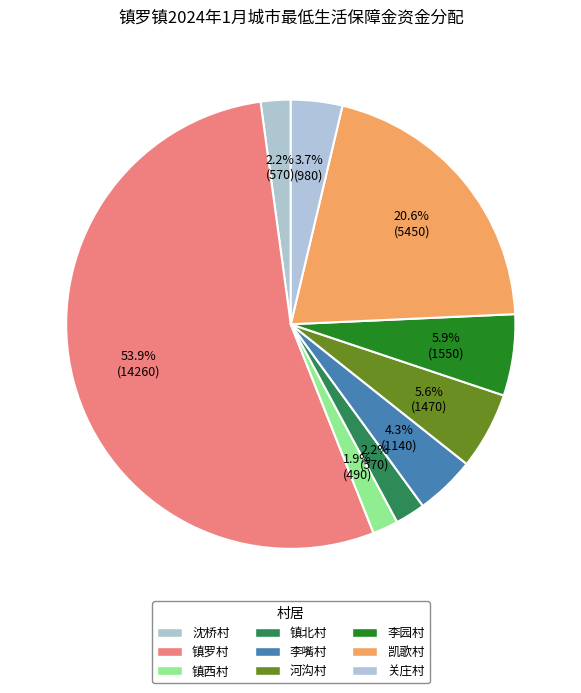

To the nearest percent, what is the combined percentage of 关庄村 and 河沟村?

9%